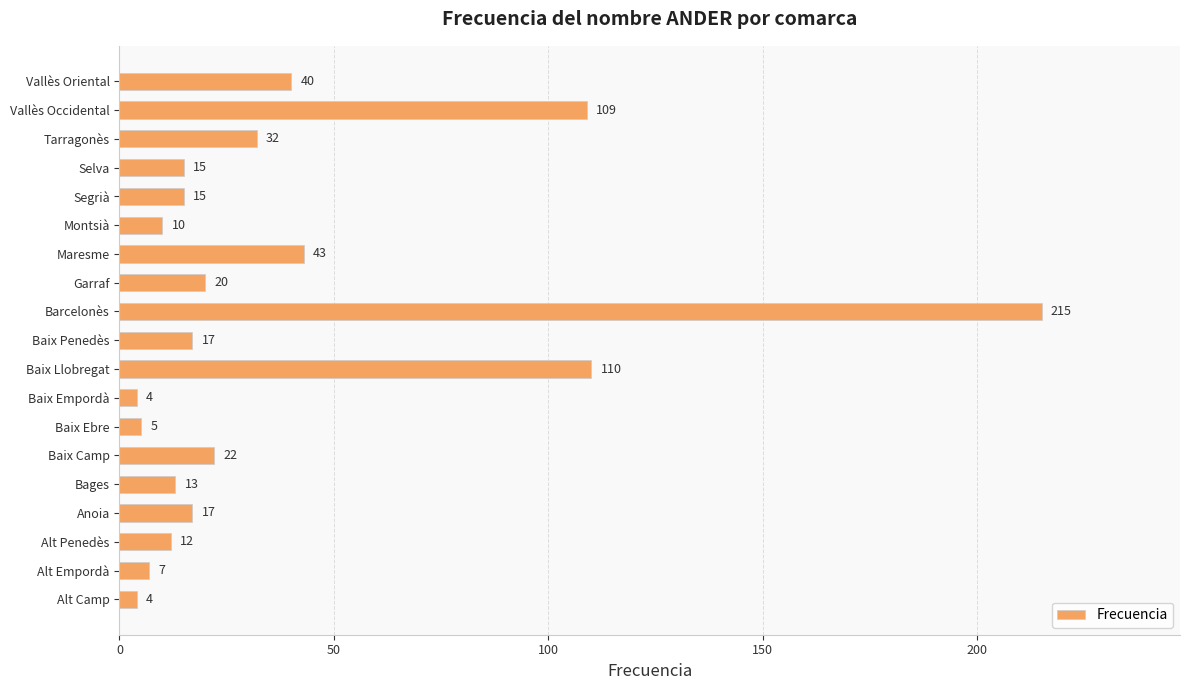

Where is the data nearest to the value 109?

Vallès Occidental